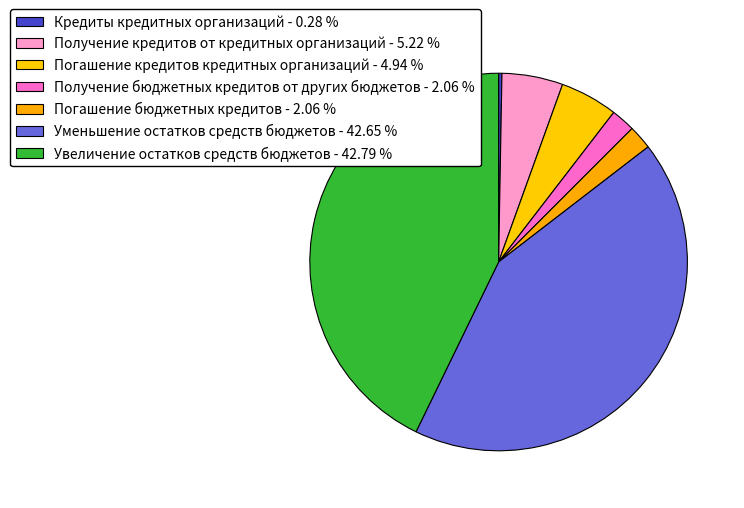

How many slices are in this pie chart?

7